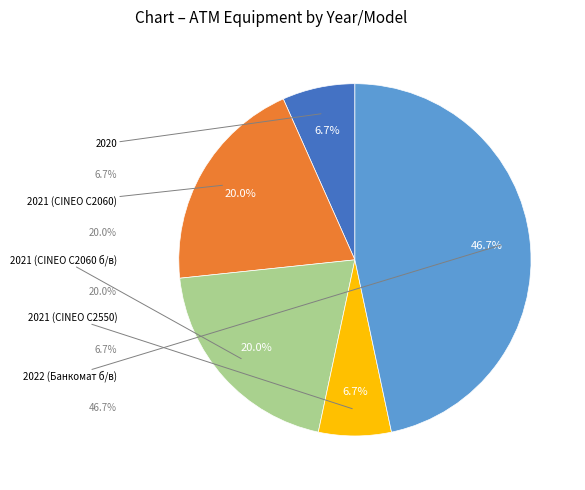

To the nearest percent, what is the difference between the 2022 (Банкомат б/в) and 2020 slice percentages?

40%